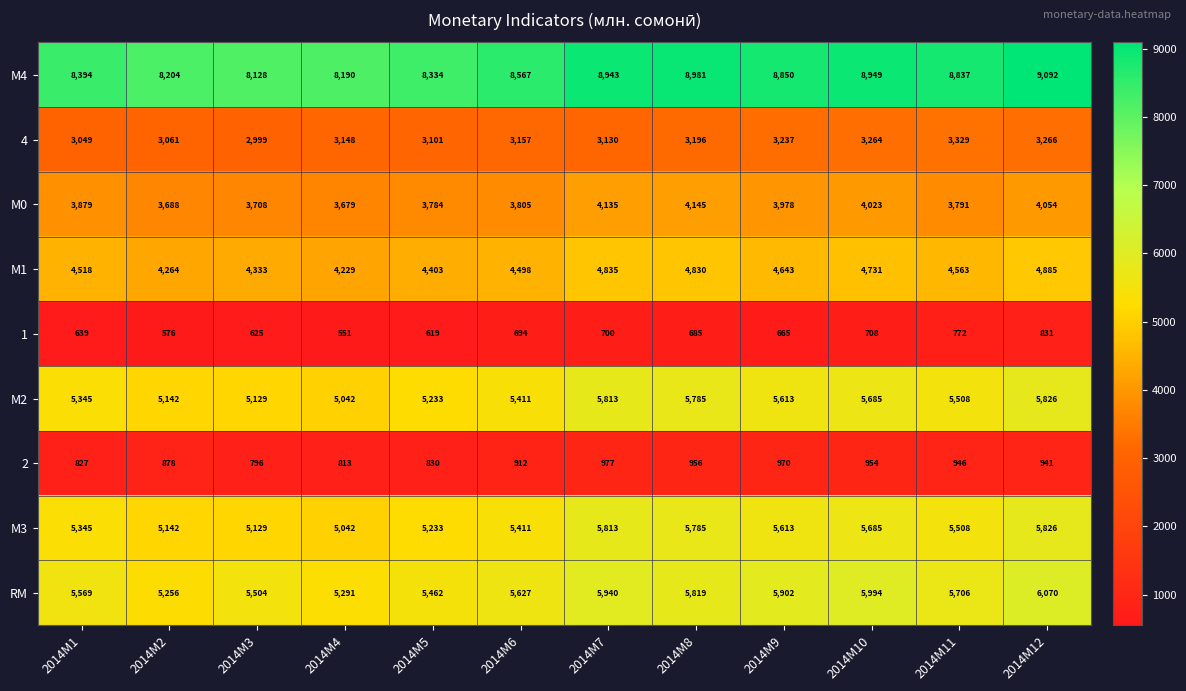

Between 2014M4 and 2014M9, which series saw the biggest shift?

М4